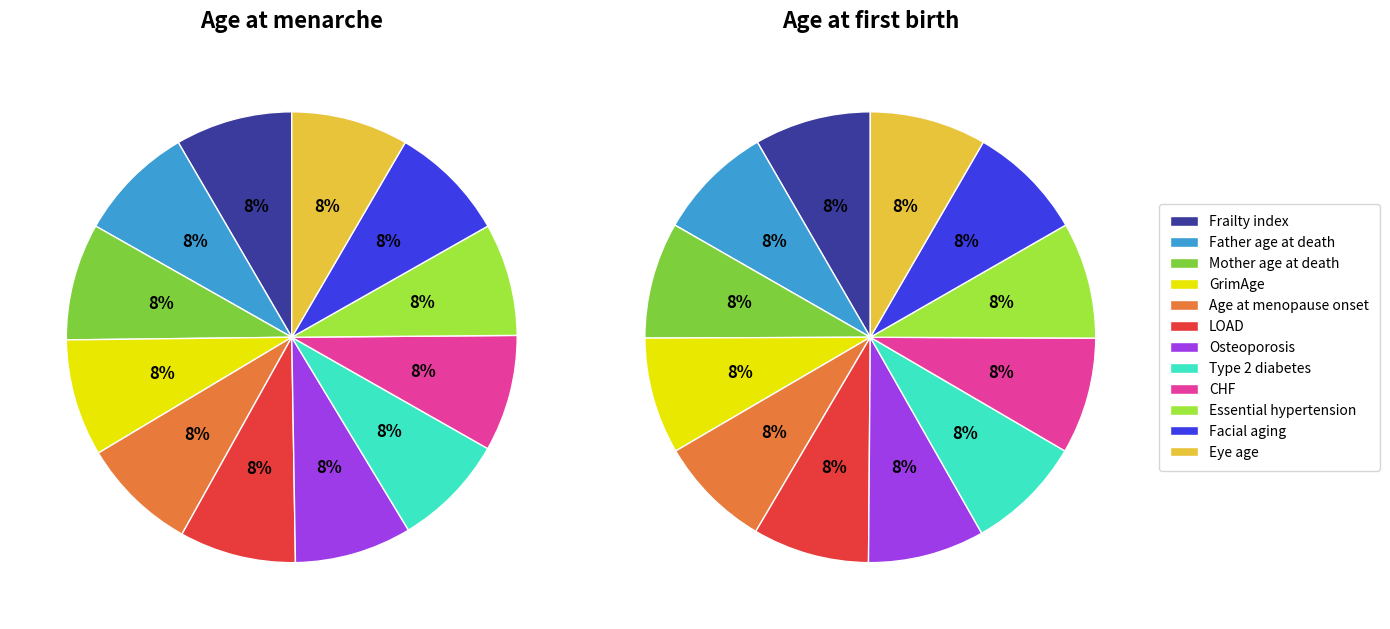

Which series has the largest range (max minus min)?

Age at menarche